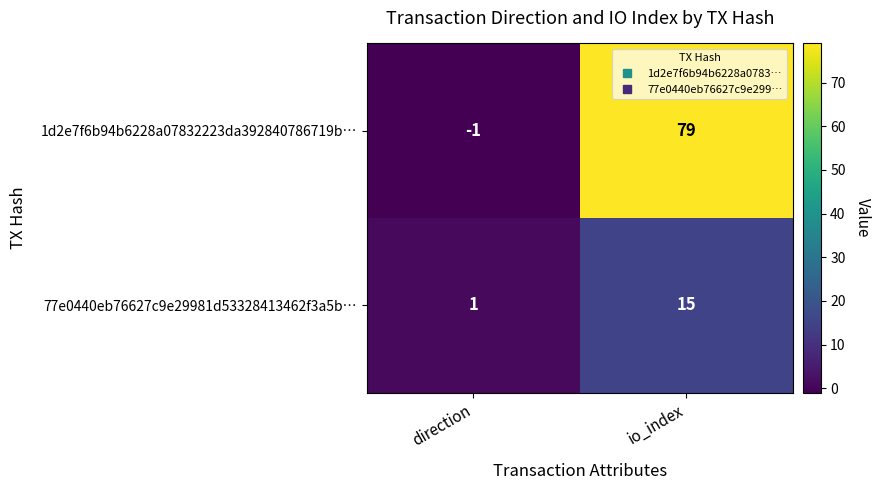

Reading right to left, transcribe all the data shown in this chart.

1d2e7f6b94b6228a07832223da392840786719b…: 79	-1
77e0440eb76627c9e29981d53328413462f3a5b…: 15	1